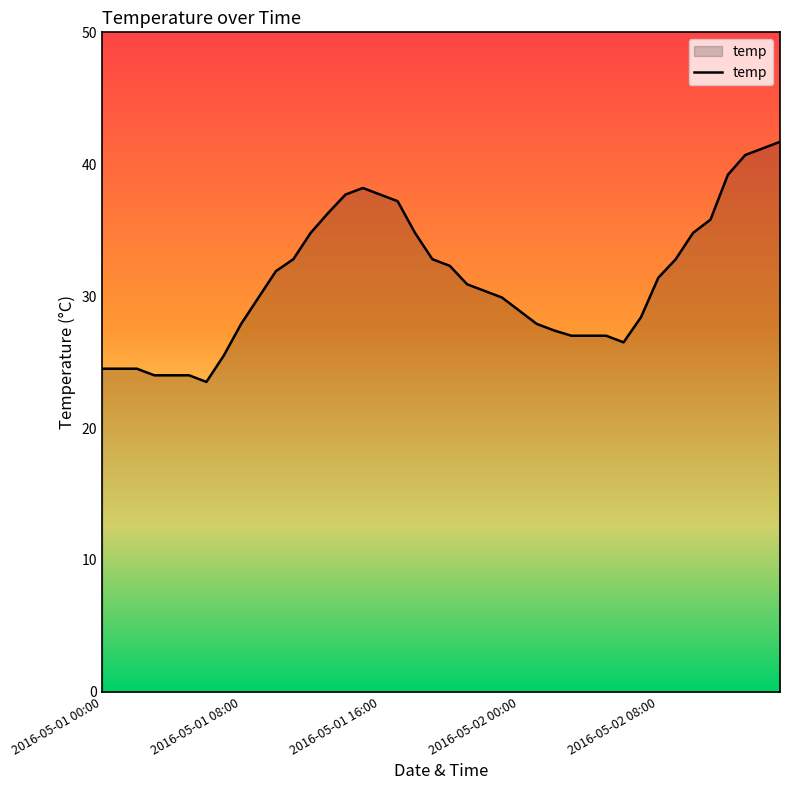

What is the minimum value shown in the chart?

23.5